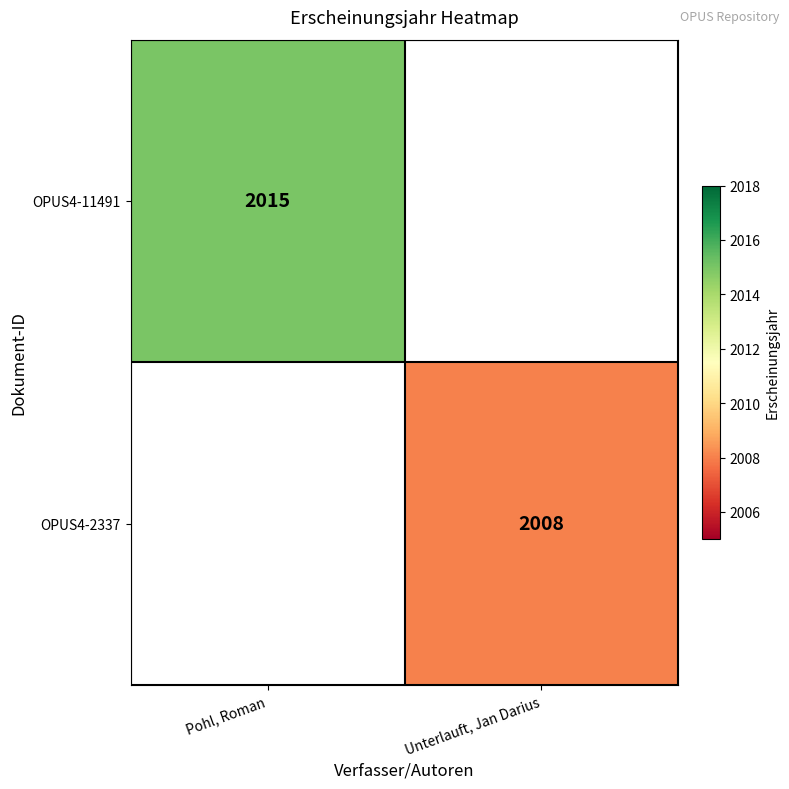

The OPUS4-11491 series shows 438.7 at Pohl, Roman. True or false?

False